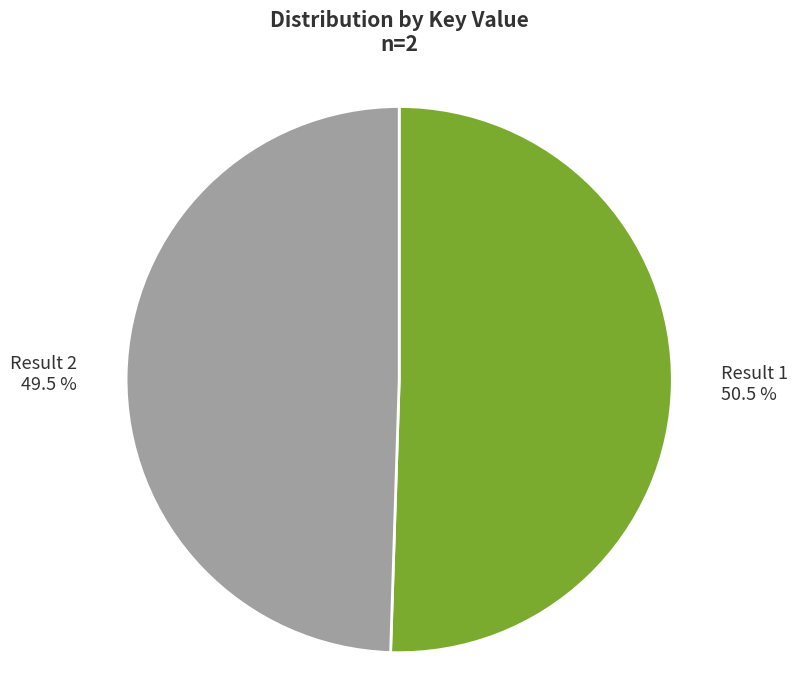

What portion of the pie excludes Result 2?

50.5%